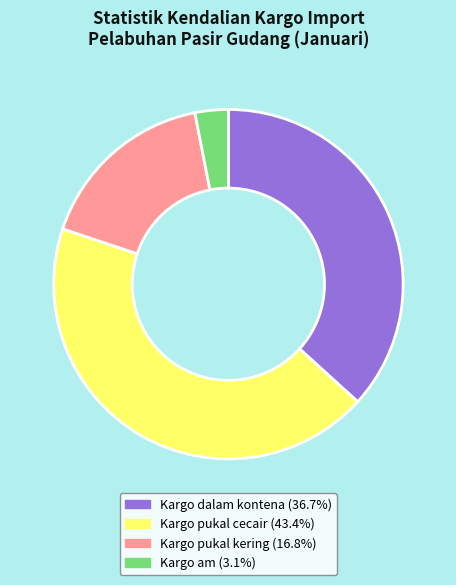

Is the sum of Kargo pukal cecair (43.4%) and Kargo dalam kontena (36.7%) greater than half?

Yes